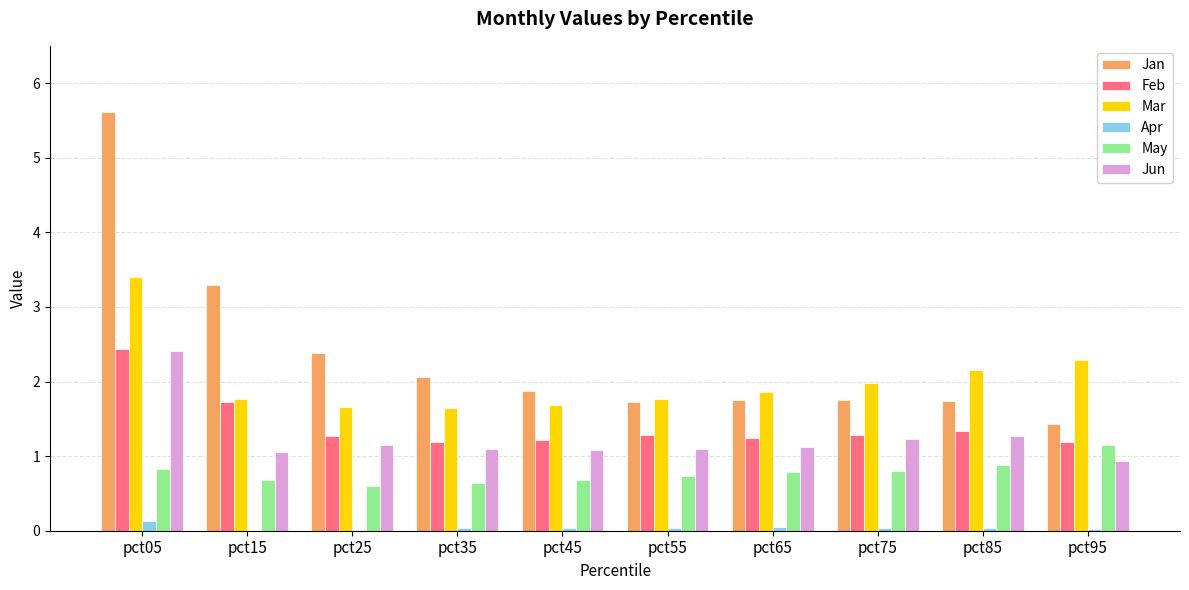

How many May values are between 0 and 1?

9